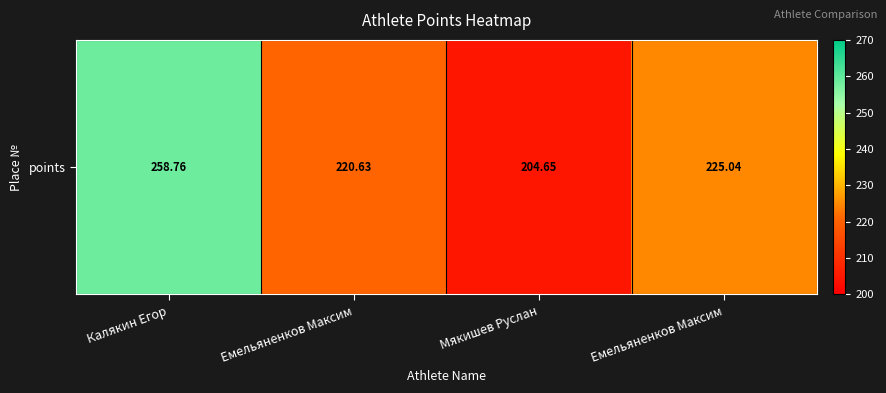

The value at Мякишев Руслан is 316.5. True or false?

False